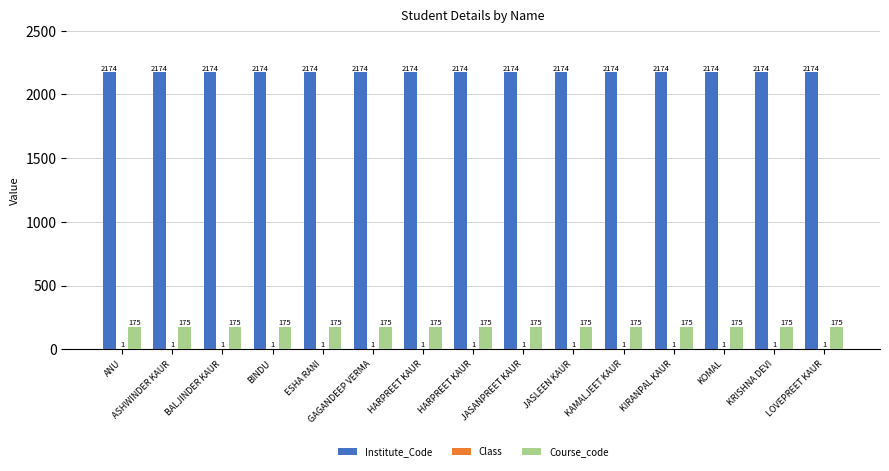

The value of Course_code at KRISHNA DEVI is 175. True or false?

True